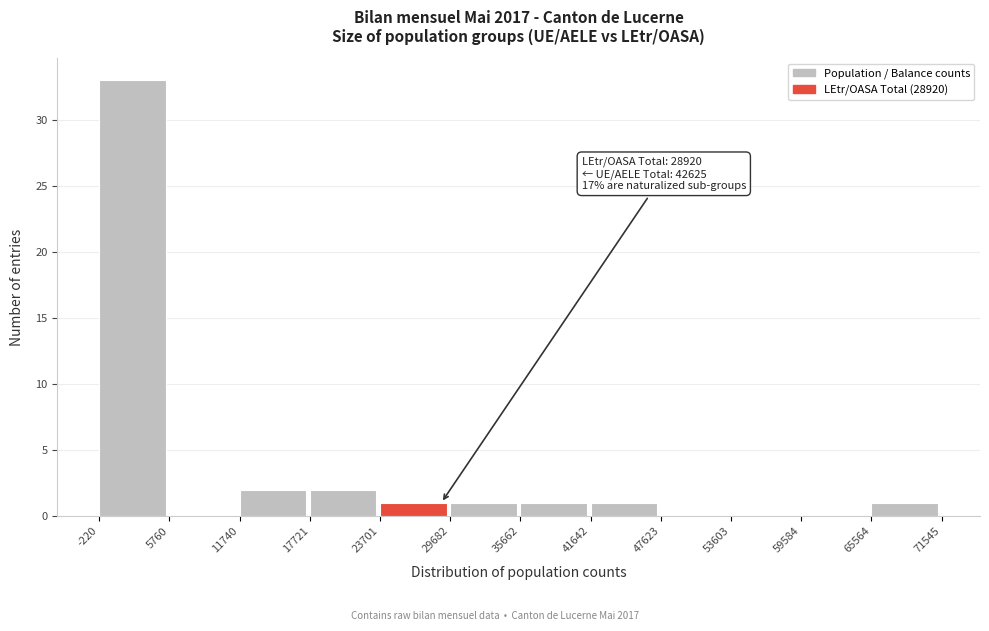

Which range on the x-axis has the tallest bar?

-220 to 5760